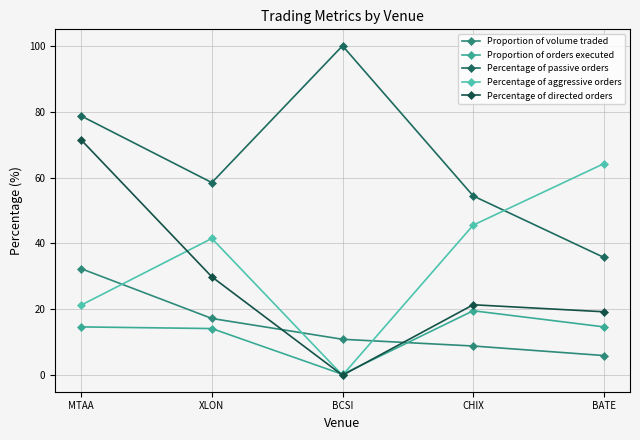

In Percentage of aggressive orders, how many points are higher than both neighbors (excluding endpoints)?

1